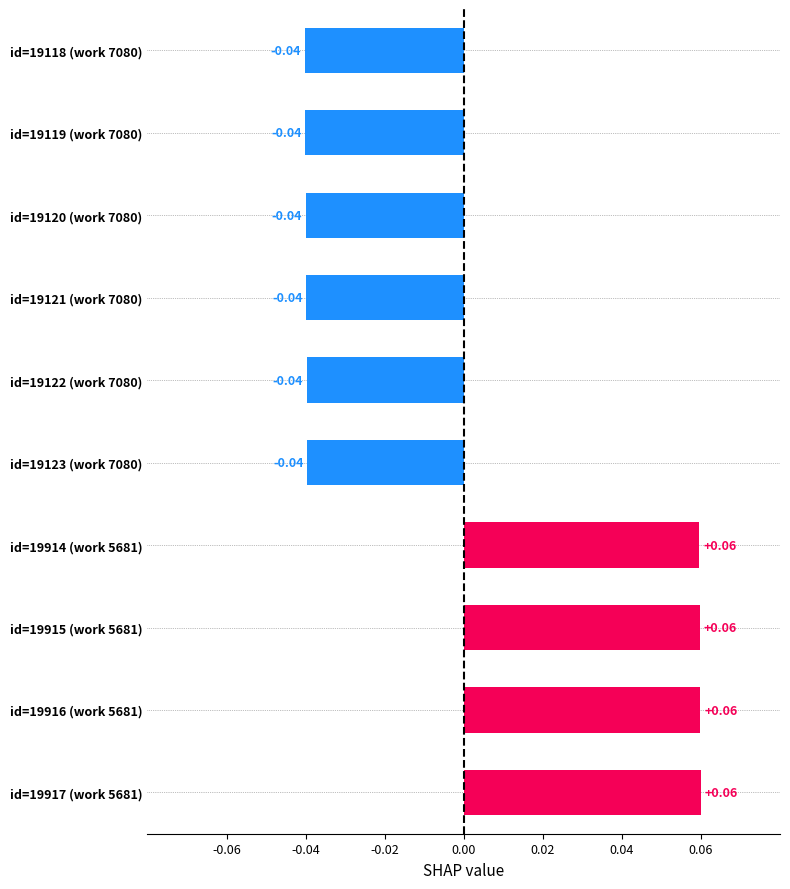

Which has a higher value, id=19916 (work 5681) or id=19120 (work 7080)?

id=19916 (work 5681)